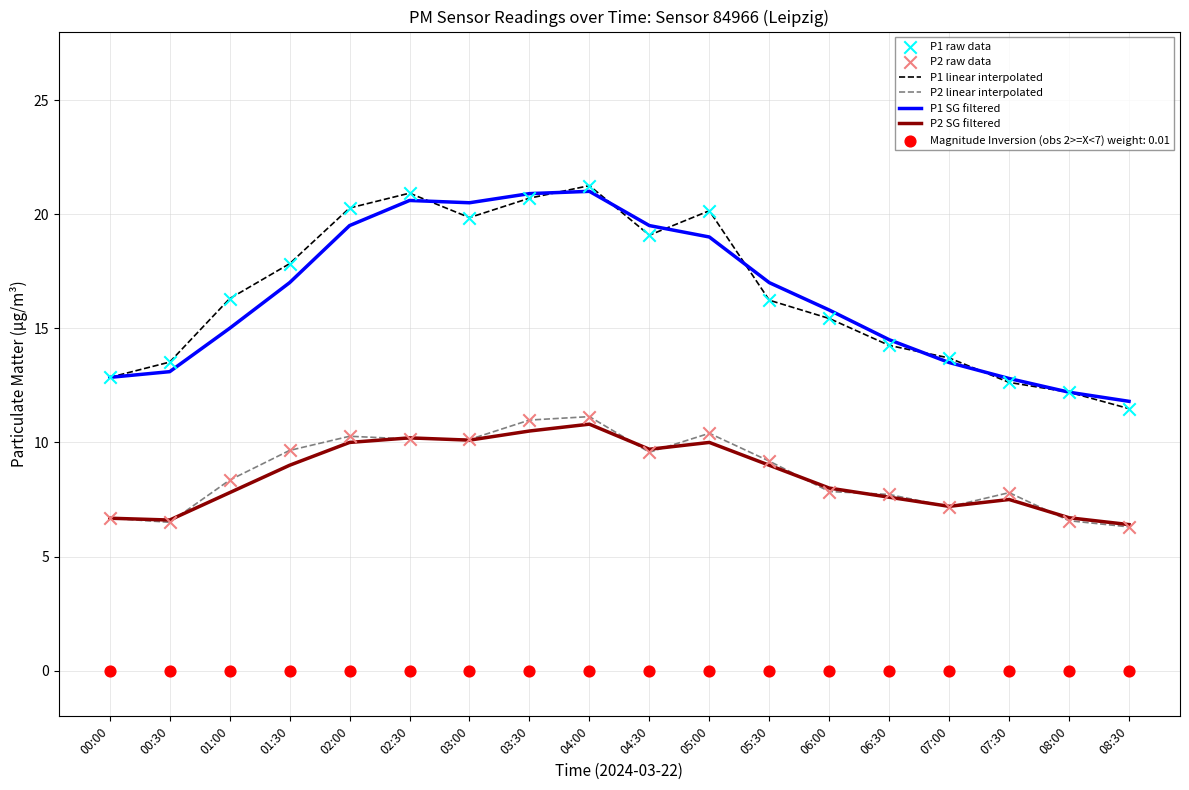

Which series contains the lowest Y value?

P2 linear interpolated